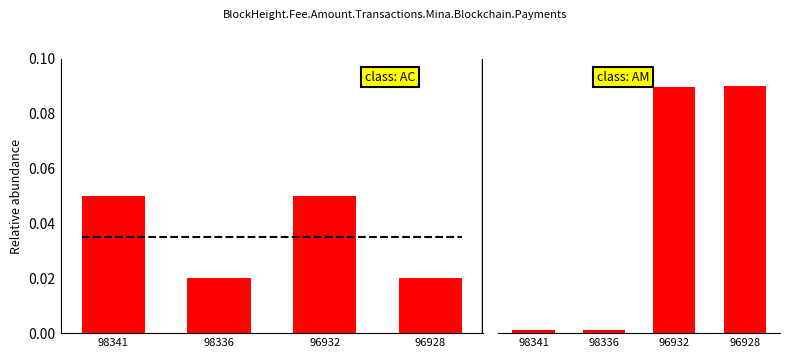

What is the maximum value for Amount?

0.1